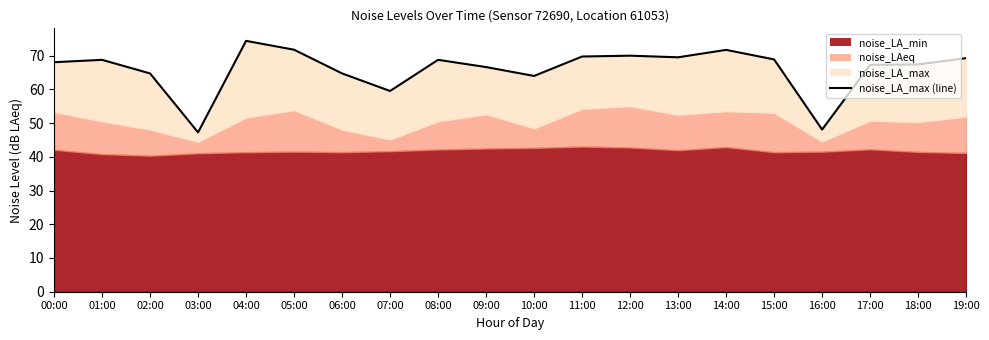

True or false: the data has more than 2 interior local peaks.

True